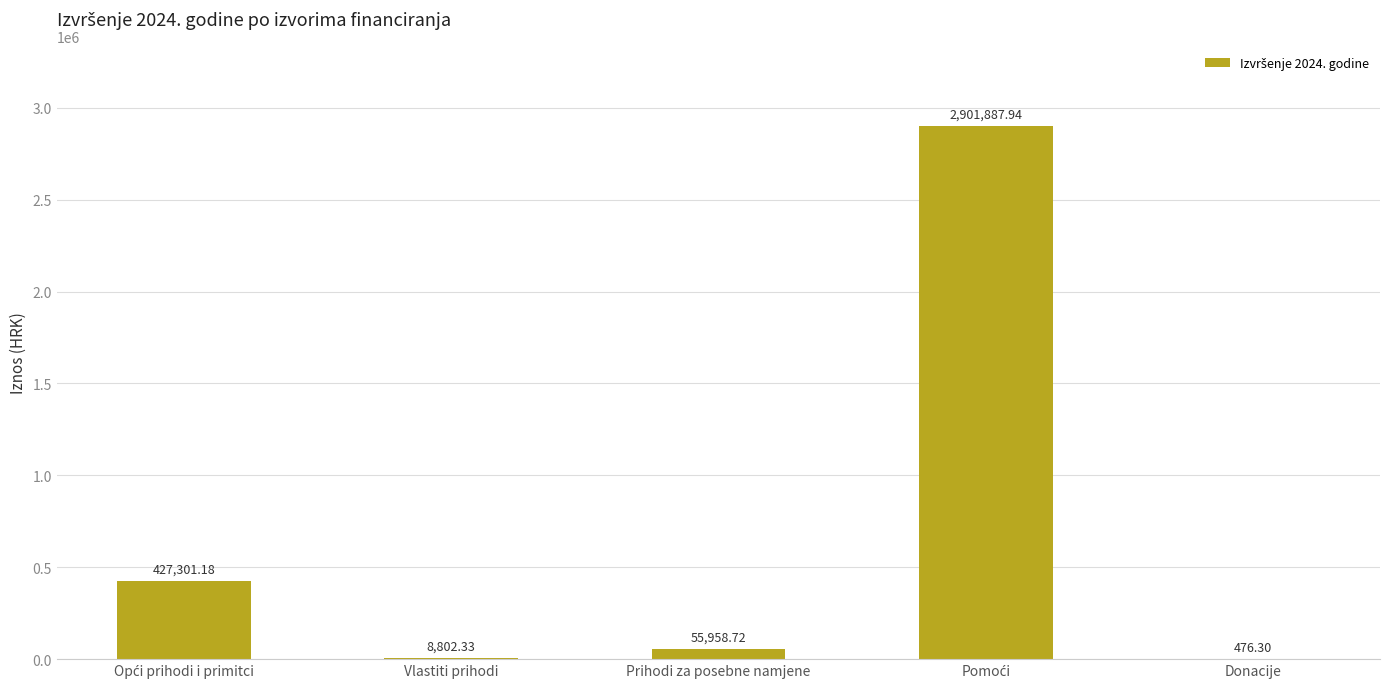

What is the sum of all values?

3394426.5